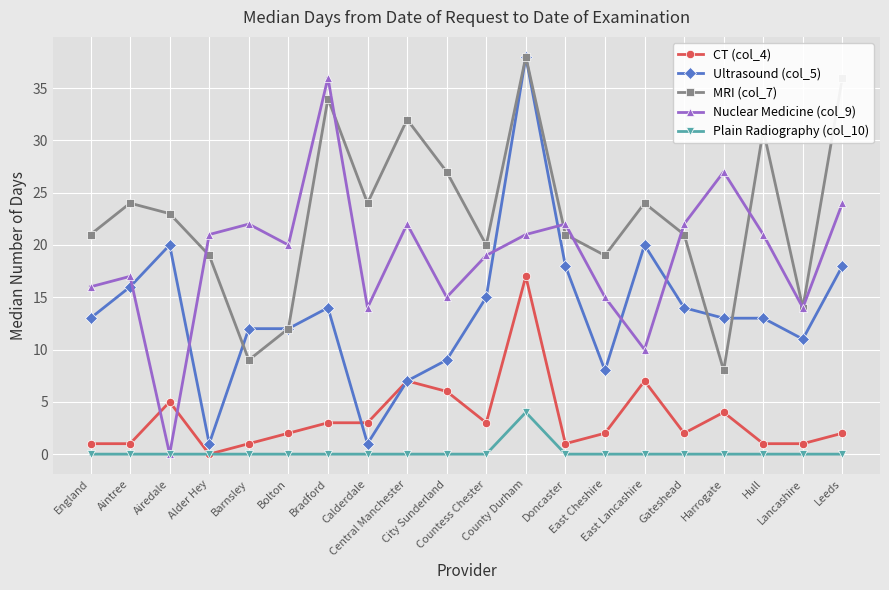

What is the difference between the Nuclear Medicine (col_9) values at Aintree and East Lancashire?

7